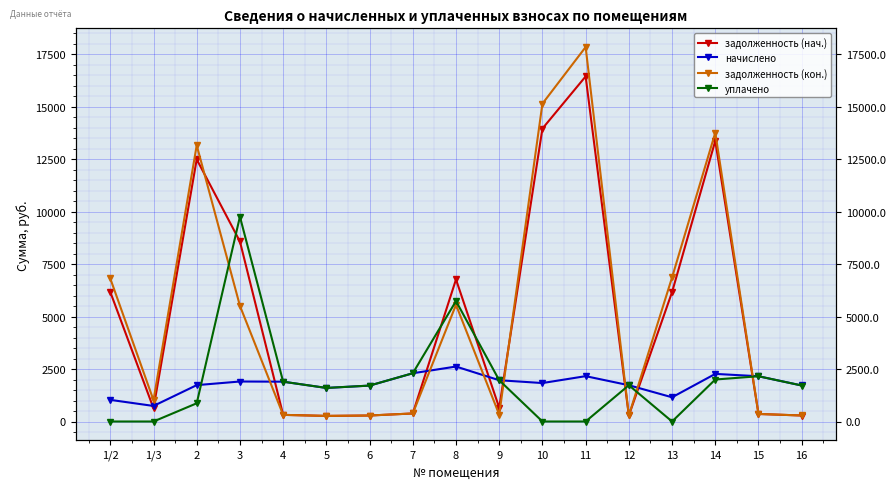

Is it true that задолженность (нач.) equals 213.9 at 15?

False